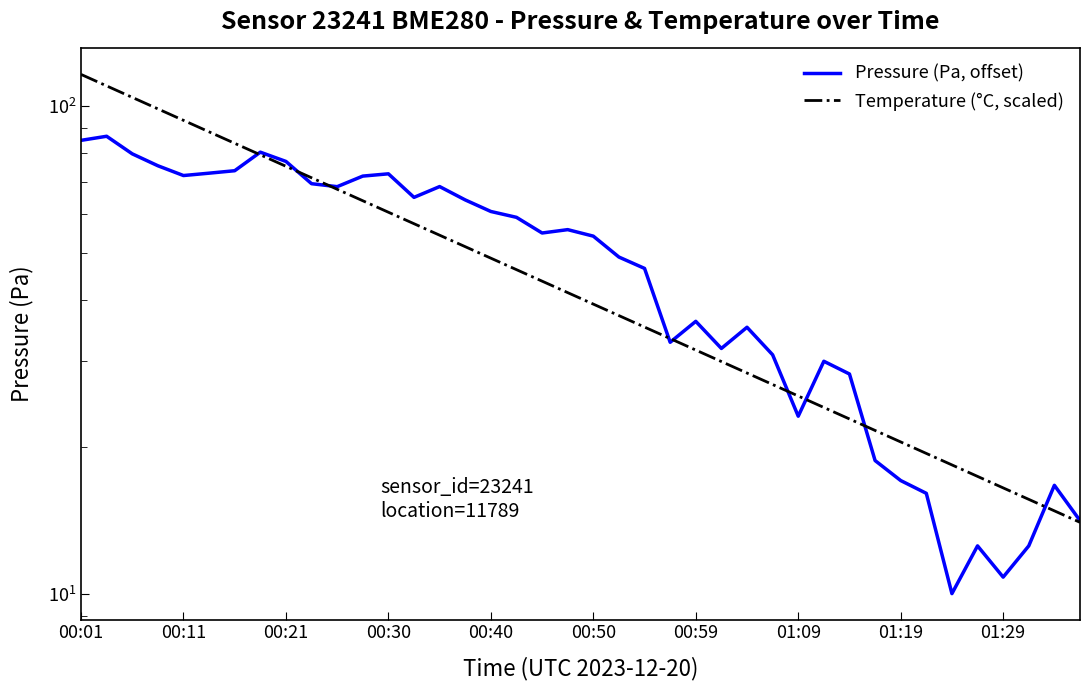

List the series in order of their peak value, highest first.

Temperature (°C, scaled), Pressure (Pa, offset)